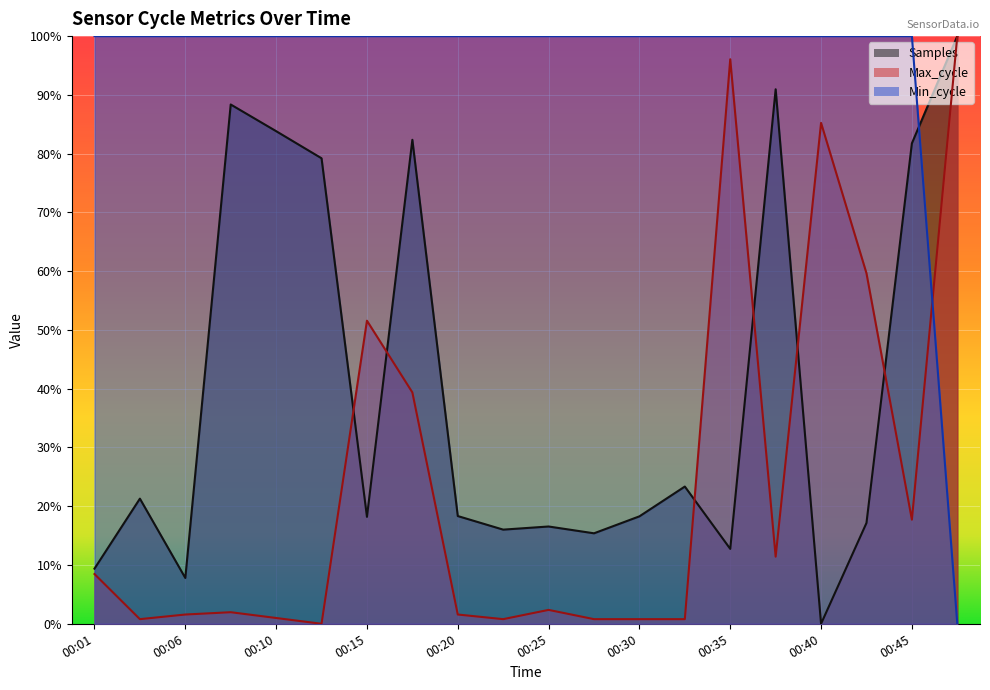

At which category is the sum across all series the highest?

00:18